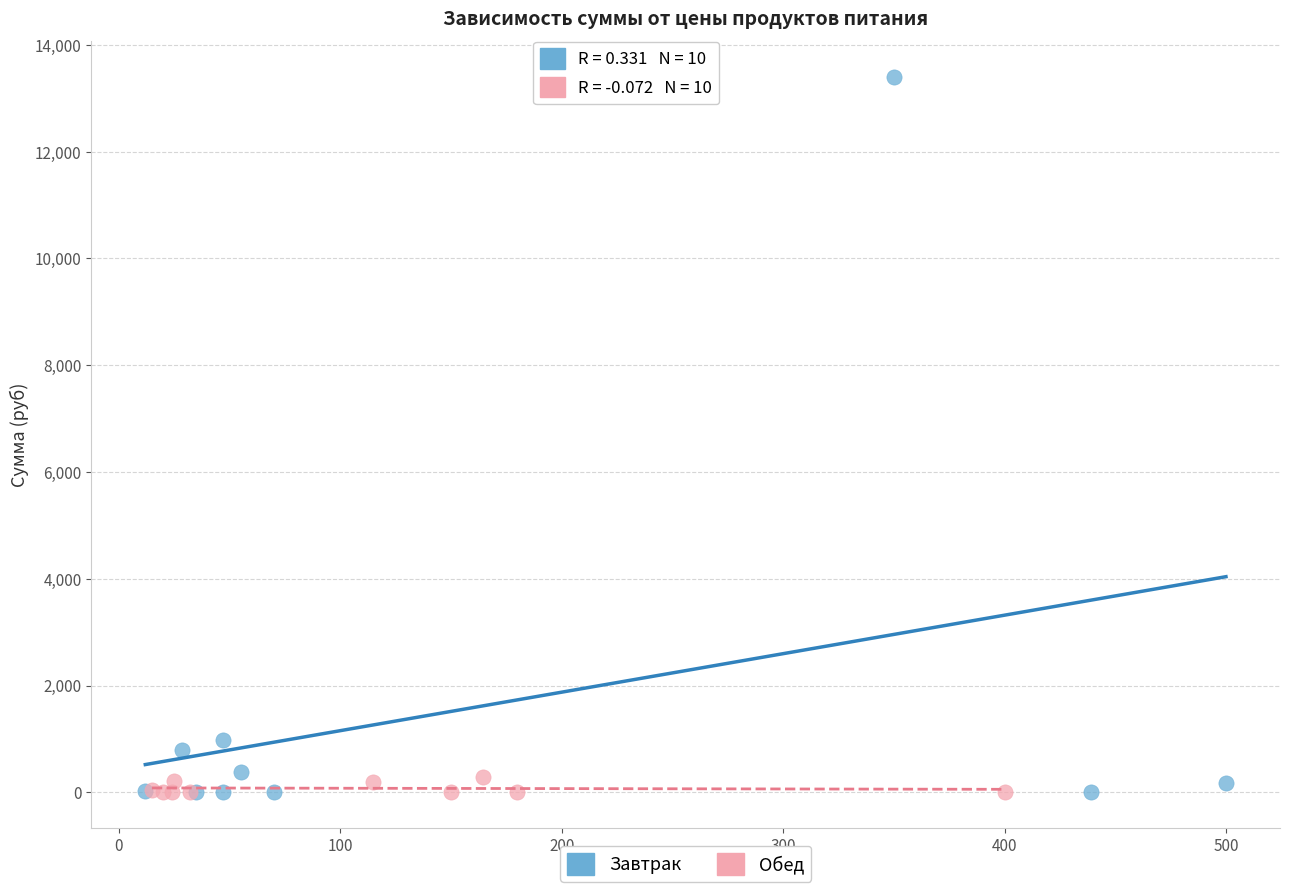

Which series reaches the maximum Y coordinate?

Завтрак